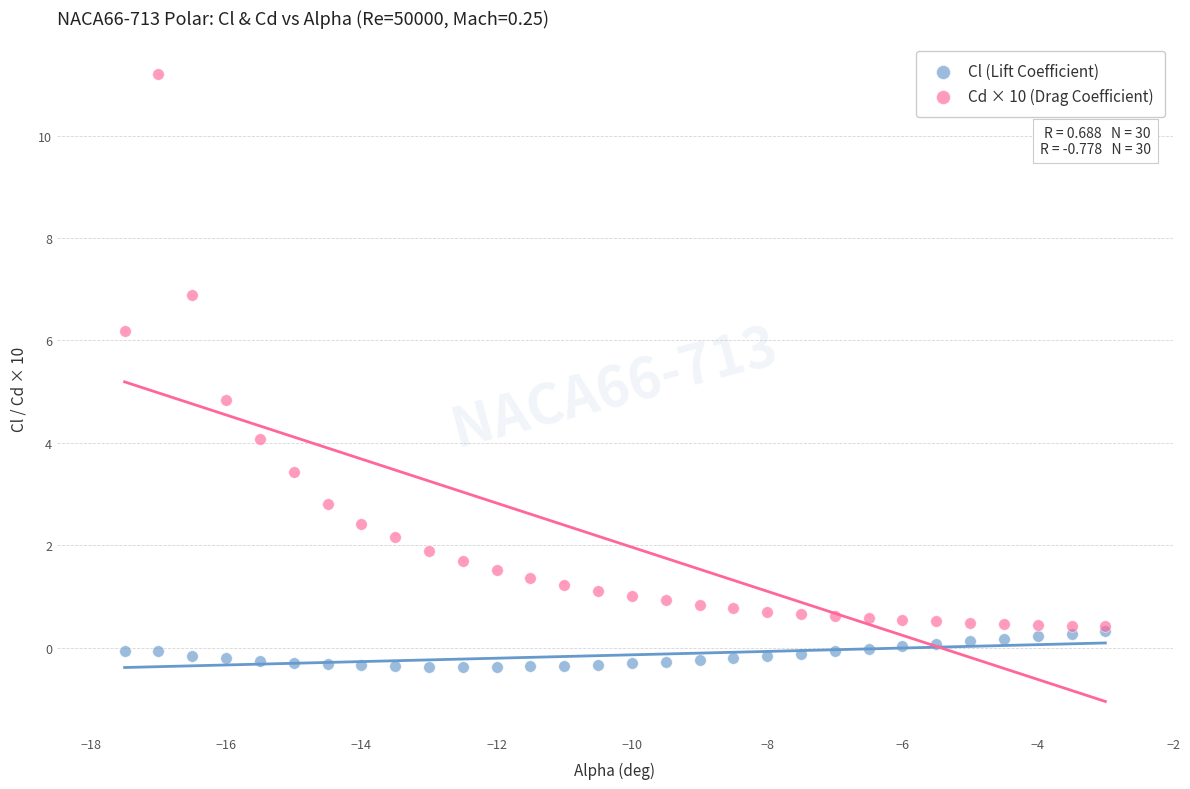

What are all the series names shown in the legend?

Cl (Lift Coefficient), Cd × 10 (Drag Coefficient)